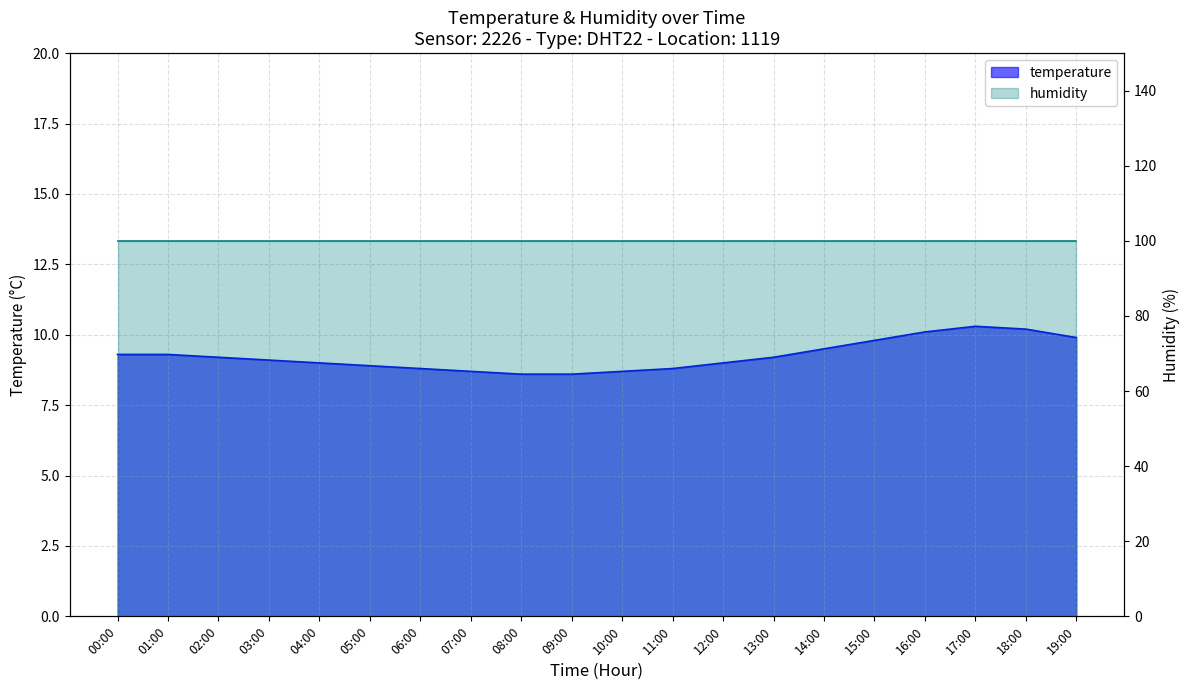

The chart shows a value of 12.3 at 13:00. True or false?

False